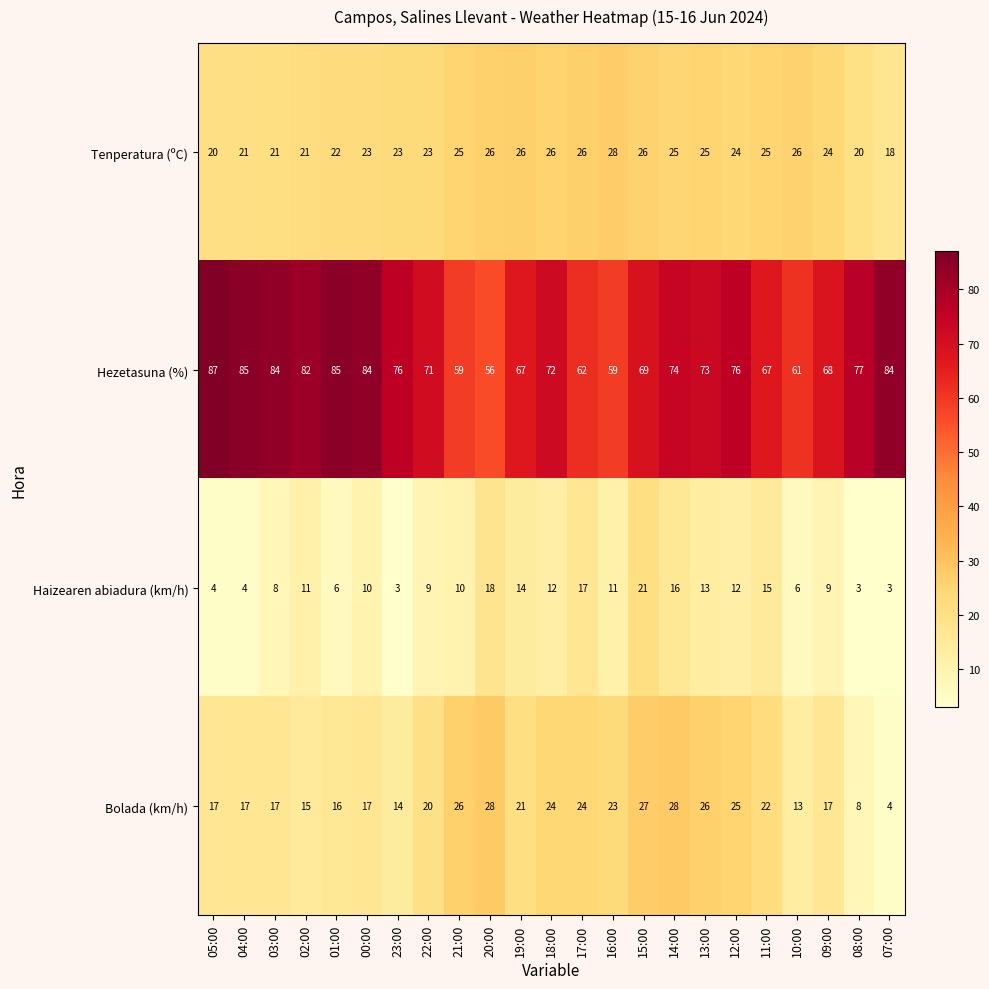

What is the total value across all series at 05:00?

128